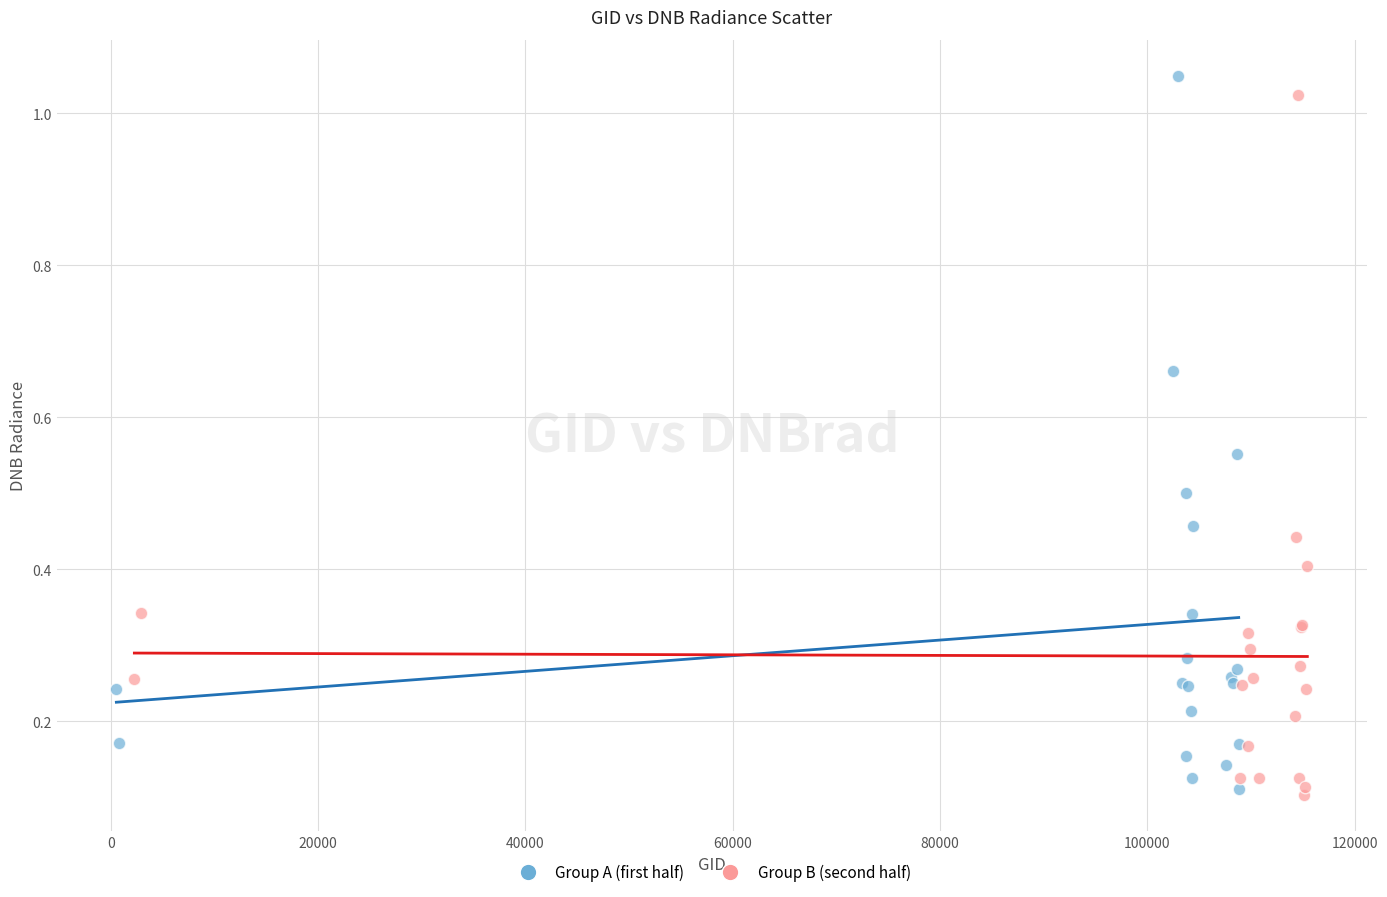

What are all the series names shown in the legend?

Group A (first half), Group B (second half)